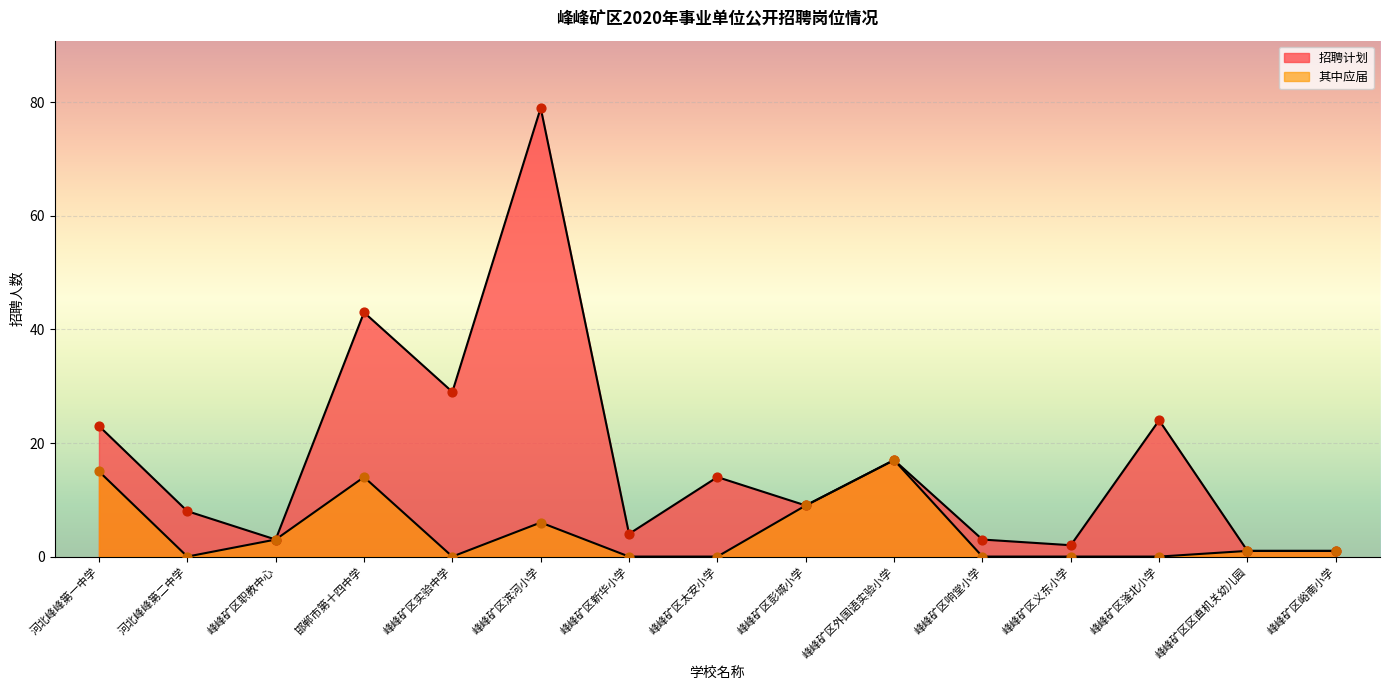

Is the value of 招聘计划 at 峰峰矿区太安小学 greater than the value of 其中应届 at 邯郸市第十四中学?

No